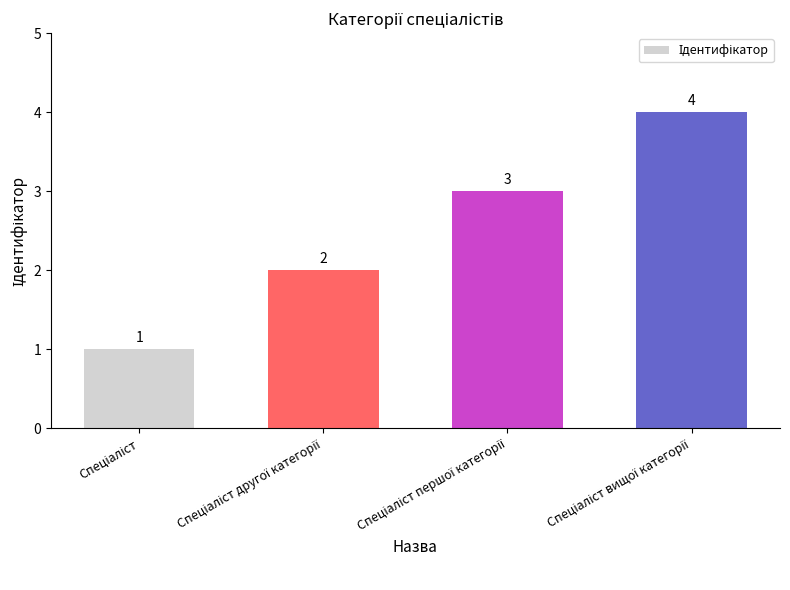

What is the sum of all values?

10